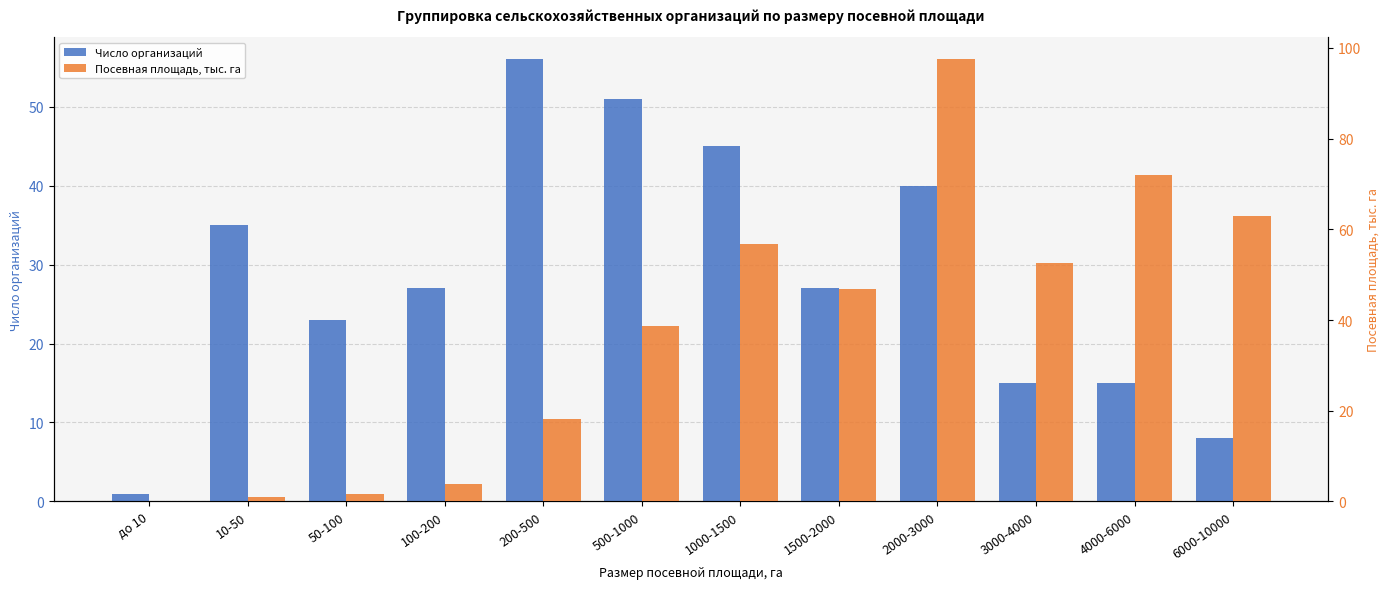

Read the Число организаций value at 200-500.

56.0